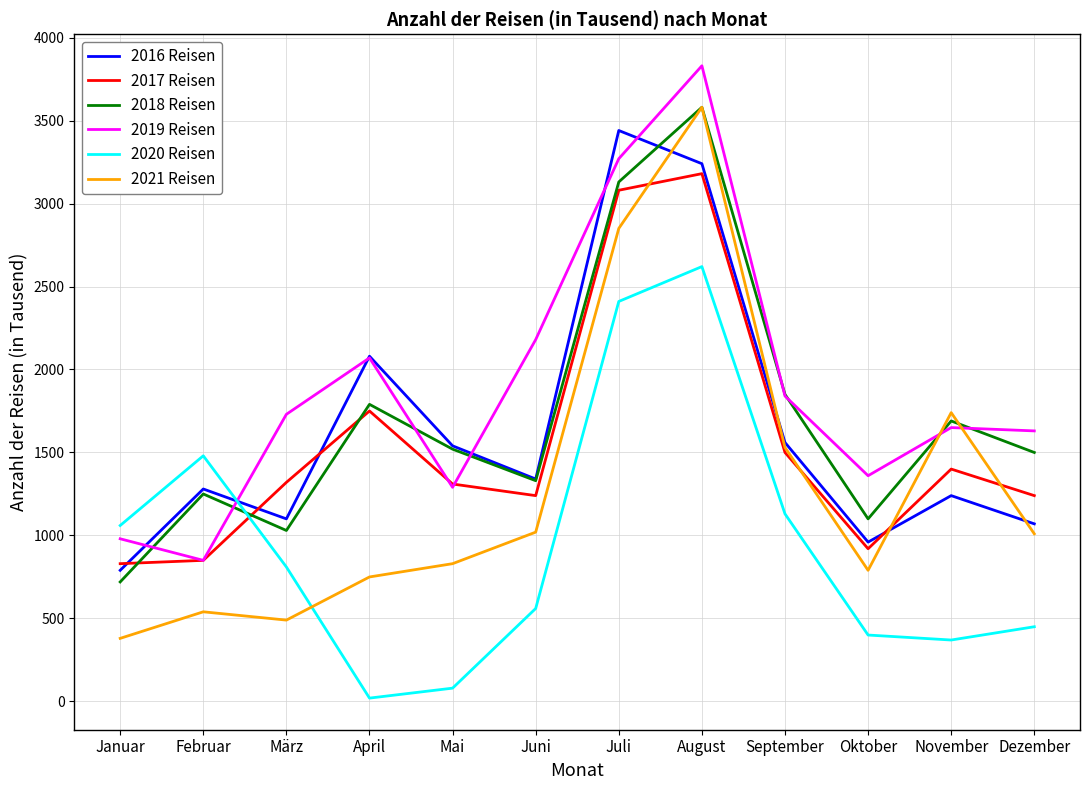

What is the total value across all series at April?

8460